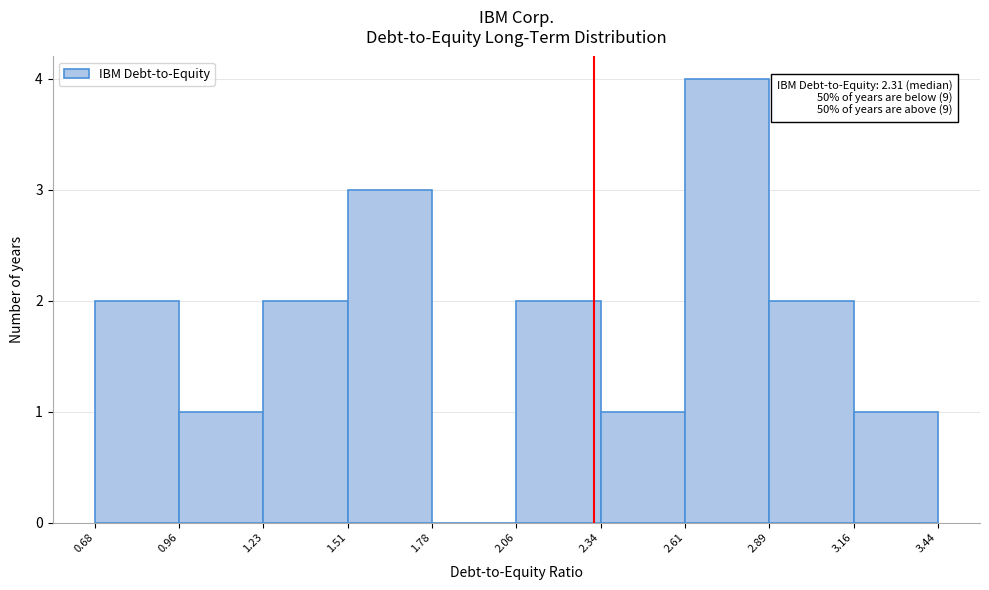

Which range on the x-axis has the tallest bar?

2.61 to 2.89